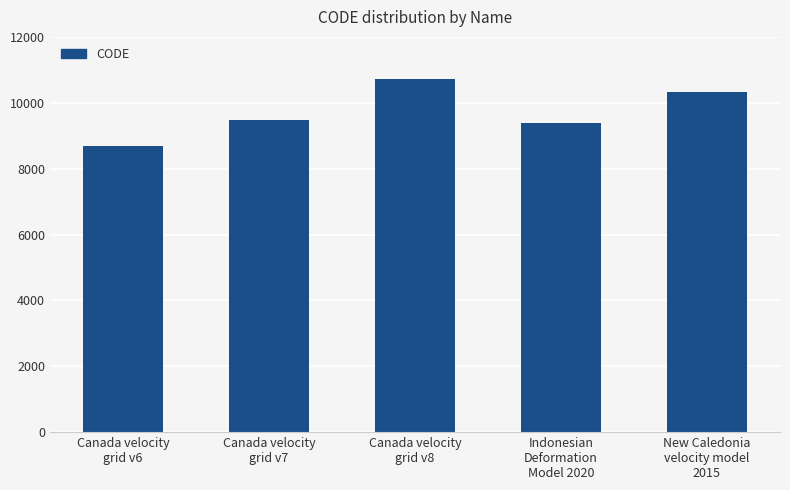

Between Canada velocity
grid v8 and Canada velocity
grid v7, which is larger?

Canada velocity
grid v8